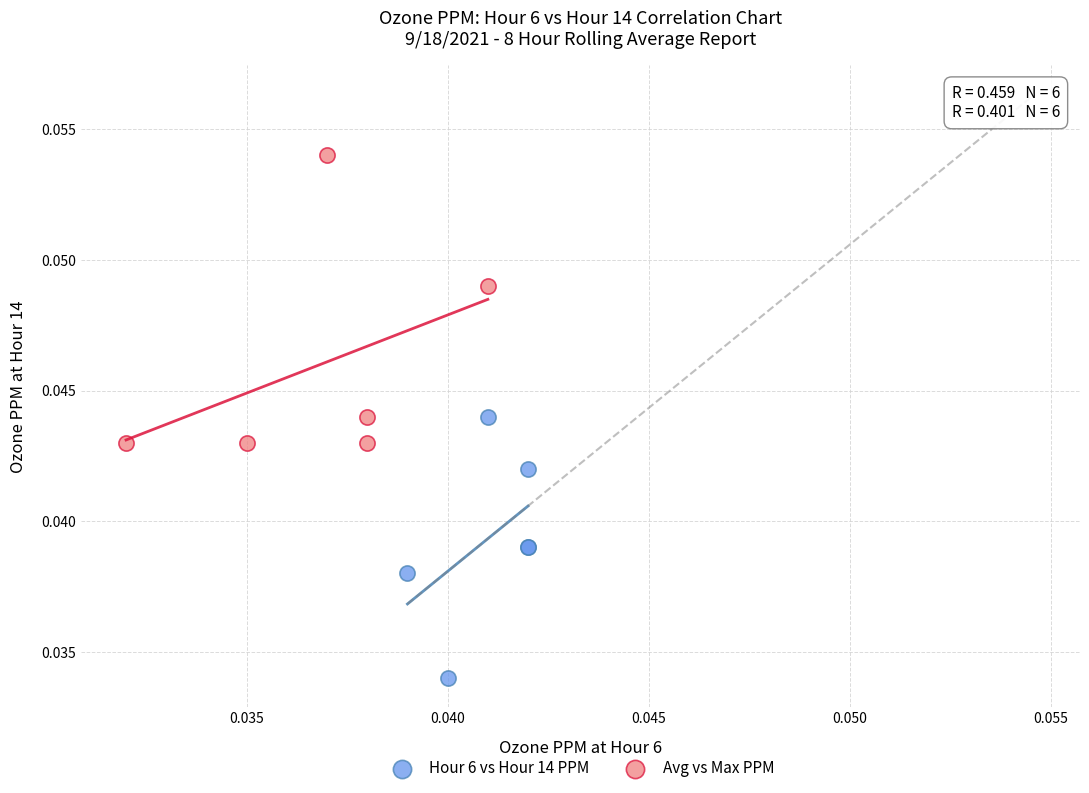

Which series contains the lowest Y value?

Hour 6 vs Hour 14 PPM